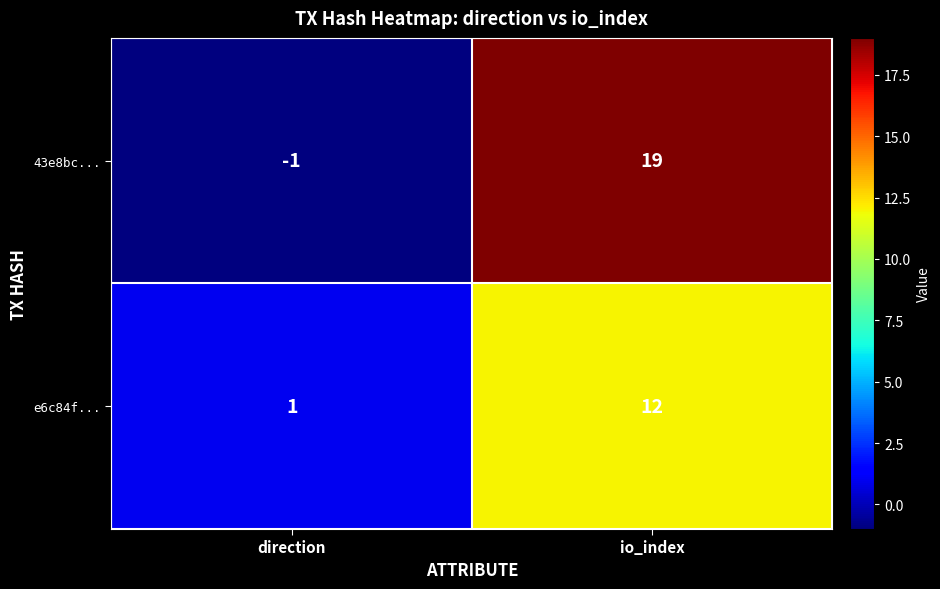

What is the greatest value displayed?

19